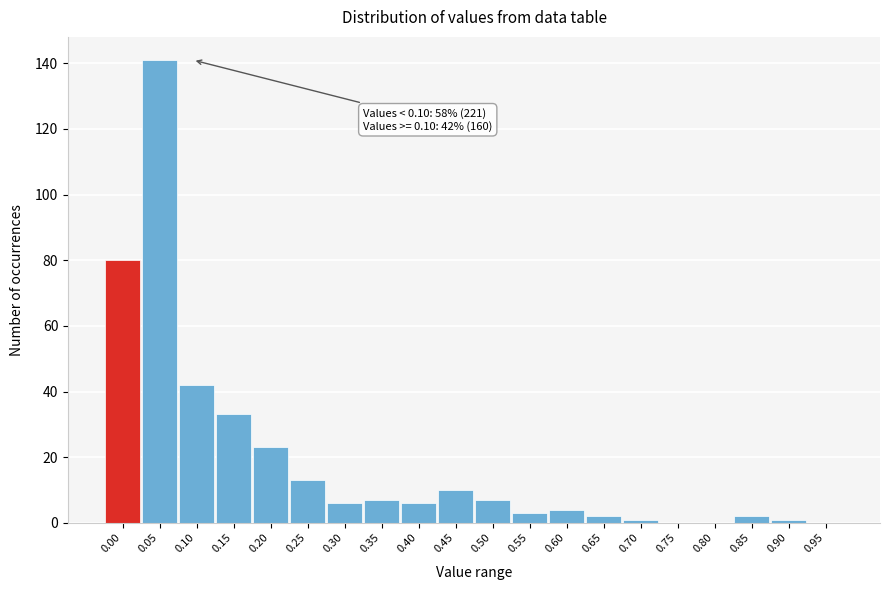

Reading left to right, list all the values displayed in this chart.

0.00=80	0.05=141	0.10=42	0.15=33	0.20=23	0.25=13	0.30=6	0.35=7	0.40=6	0.45=10	0.50=7	0.55=3	0.60=4	0.65=2	0.70=1	0.75=0	0.80=0	0.85=2	0.90=1	0.95=0